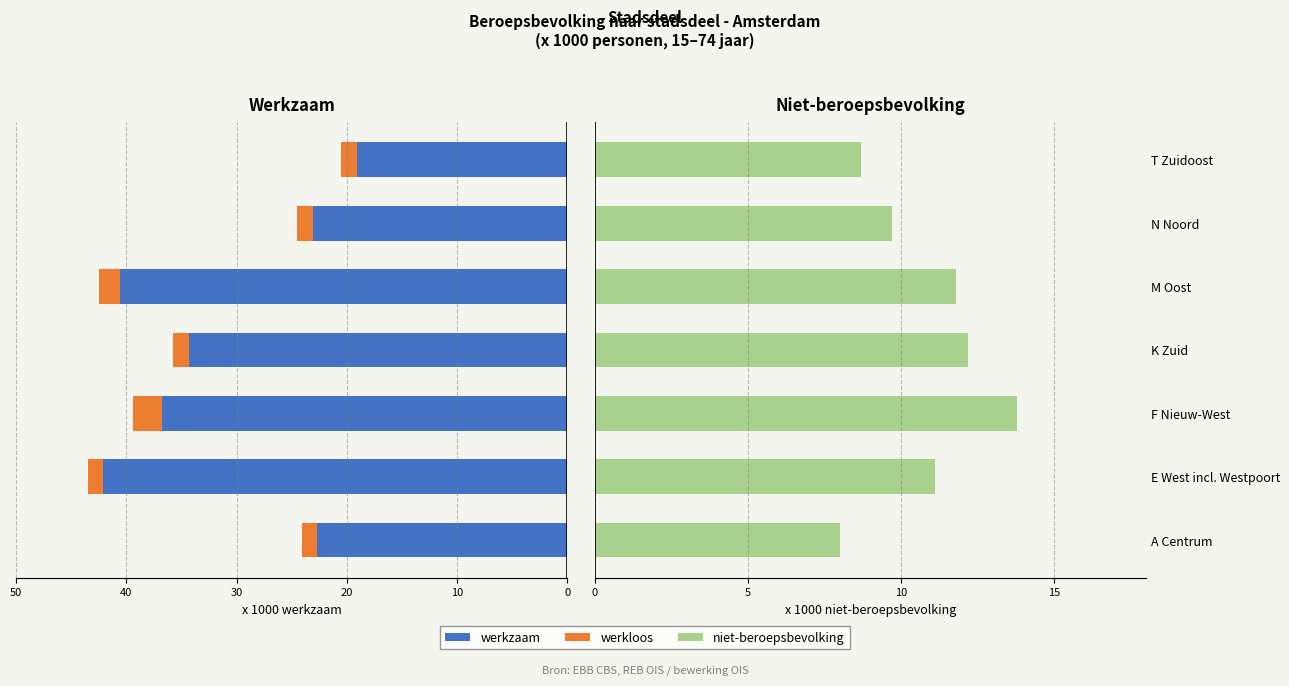

Rank the series at F Nieuw-West from lowest to highest value.

werkloos, niet-beroepsbevolking, werkzaam